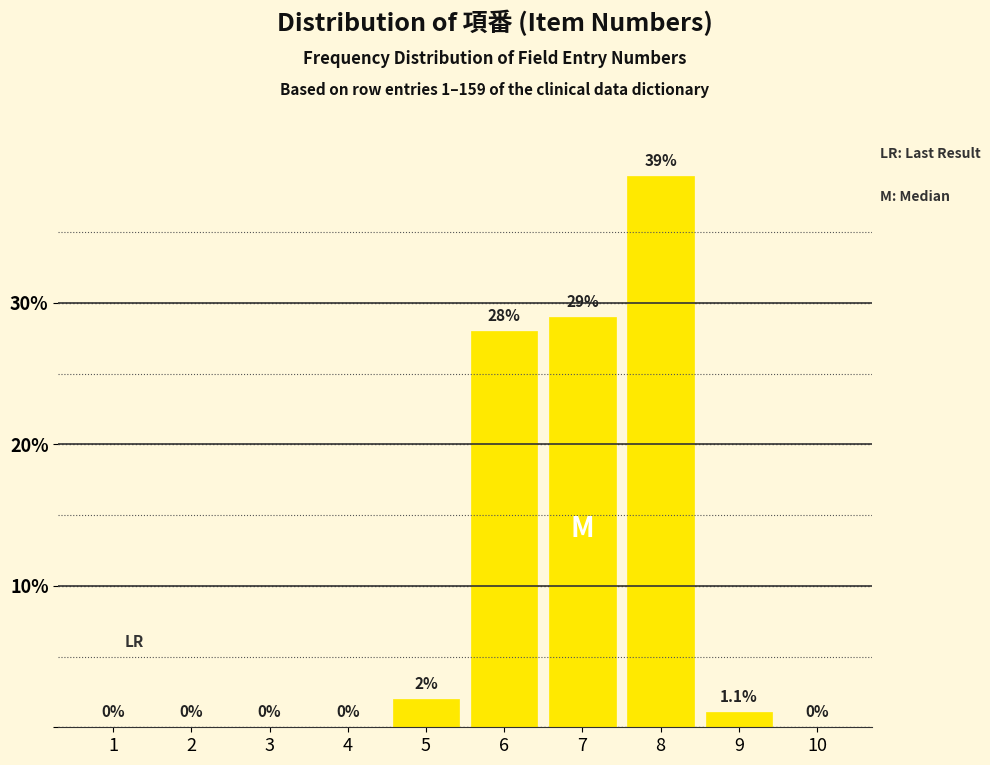

Reading left to right, extract all data points from this chart.

1=0.0	2=0.0	3=0.0	4=0.0	5=2.0	6=28.0	7=29.0	8=39.0	9=1.1	10=0.0